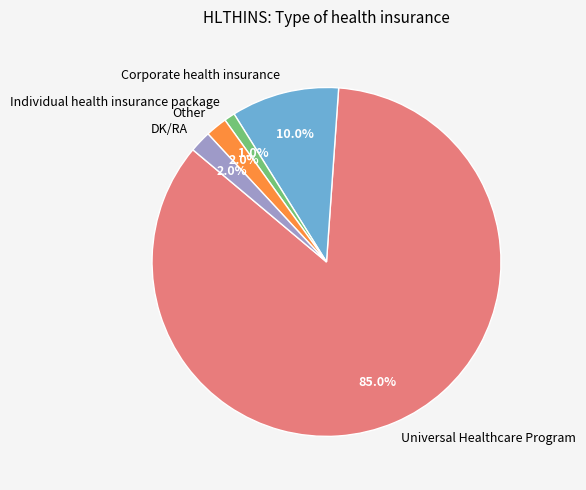

True or false: Corporate health insurance accounts for 10% of the total.

True